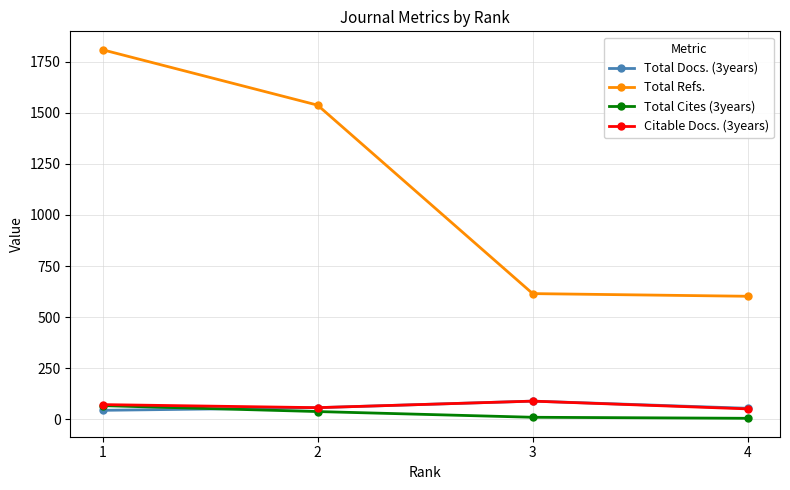

Which series changed the most between 1 and 3?

Total Refs.